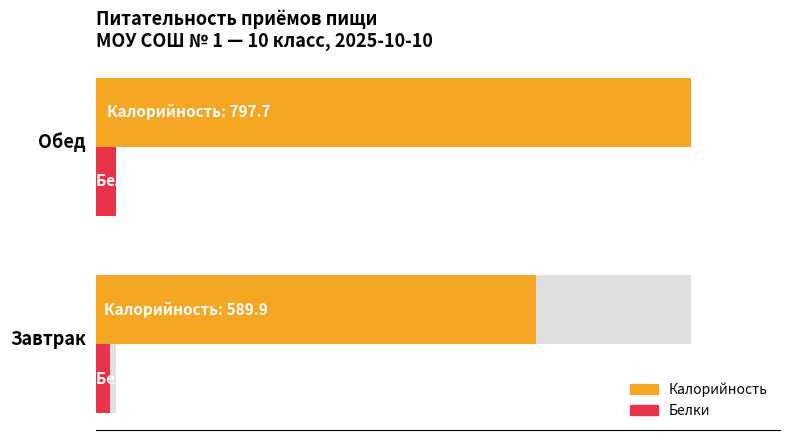

What are all the series names shown in the legend?

Калорийность, Белки